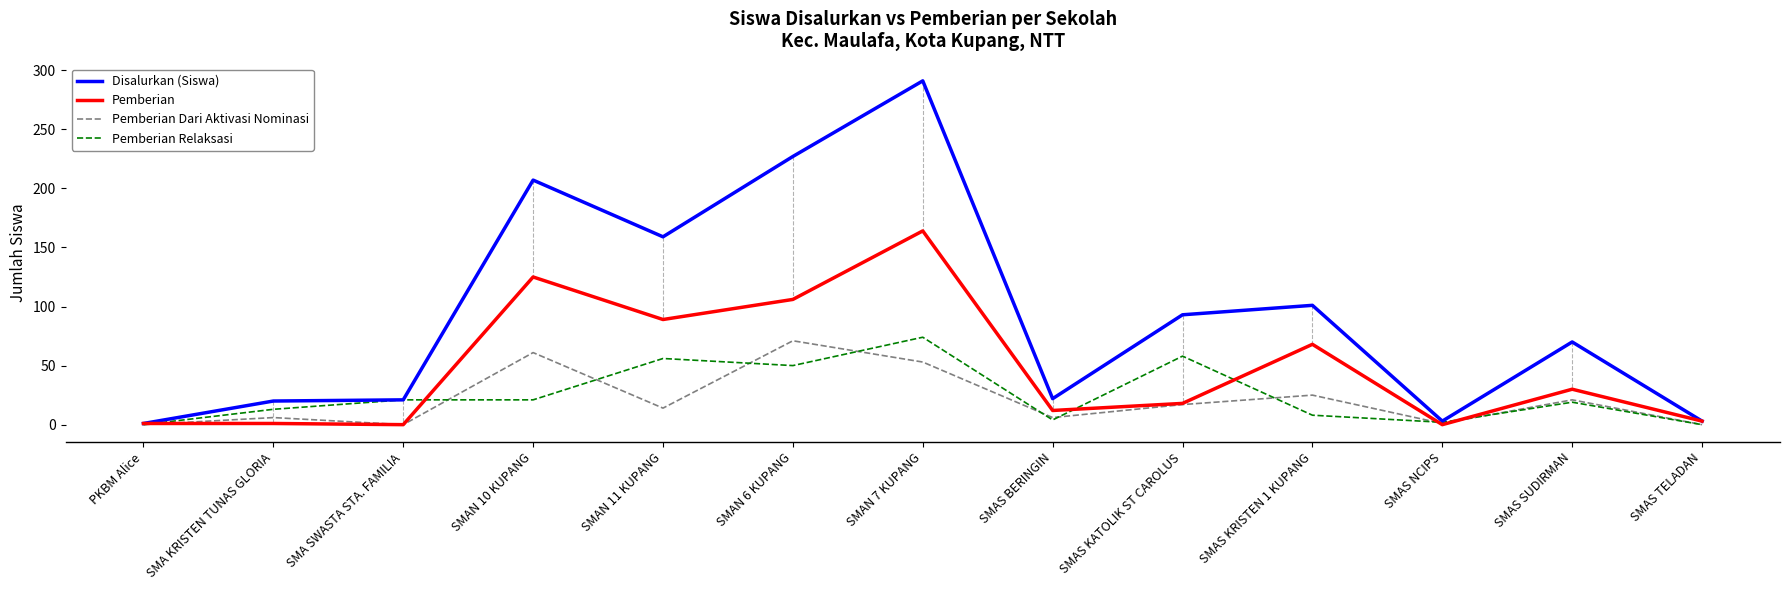

Count the number of categories in the chart.

13